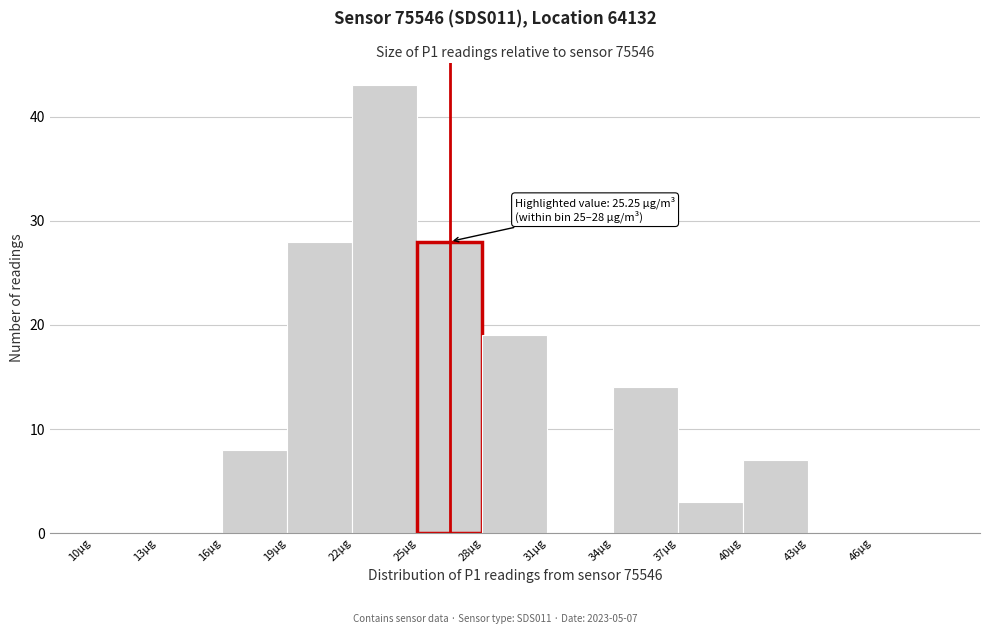

Which range on the x-axis has the tallest bar?

22 to 25